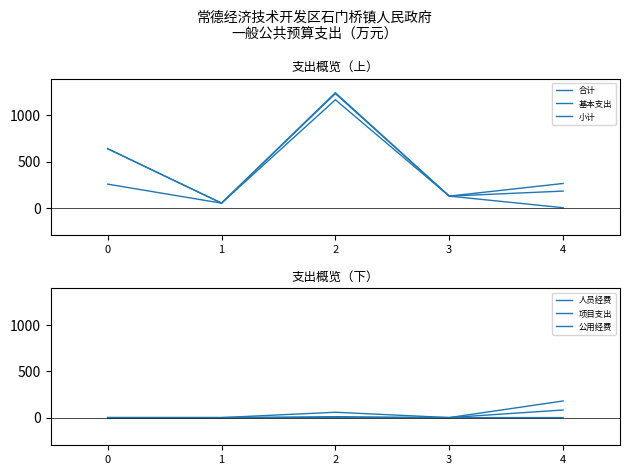

At which label is 项目支出 closest to 41?

2